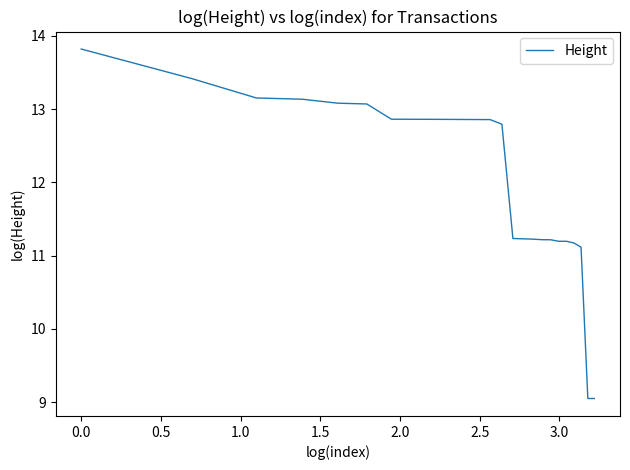

How many categories are shown in the chart?

25